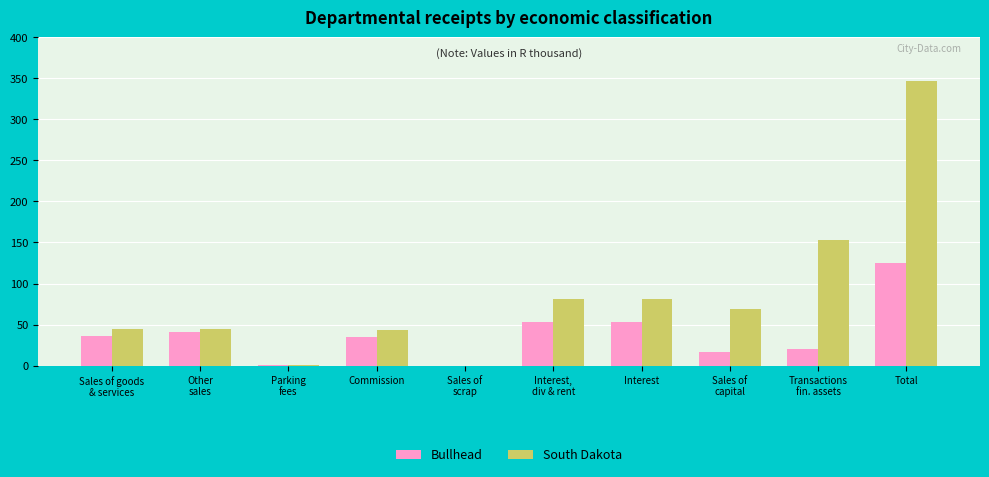

Is the value of South Dakota at Interest greater than the value of Bullhead at Sales of goods
& services?

Yes